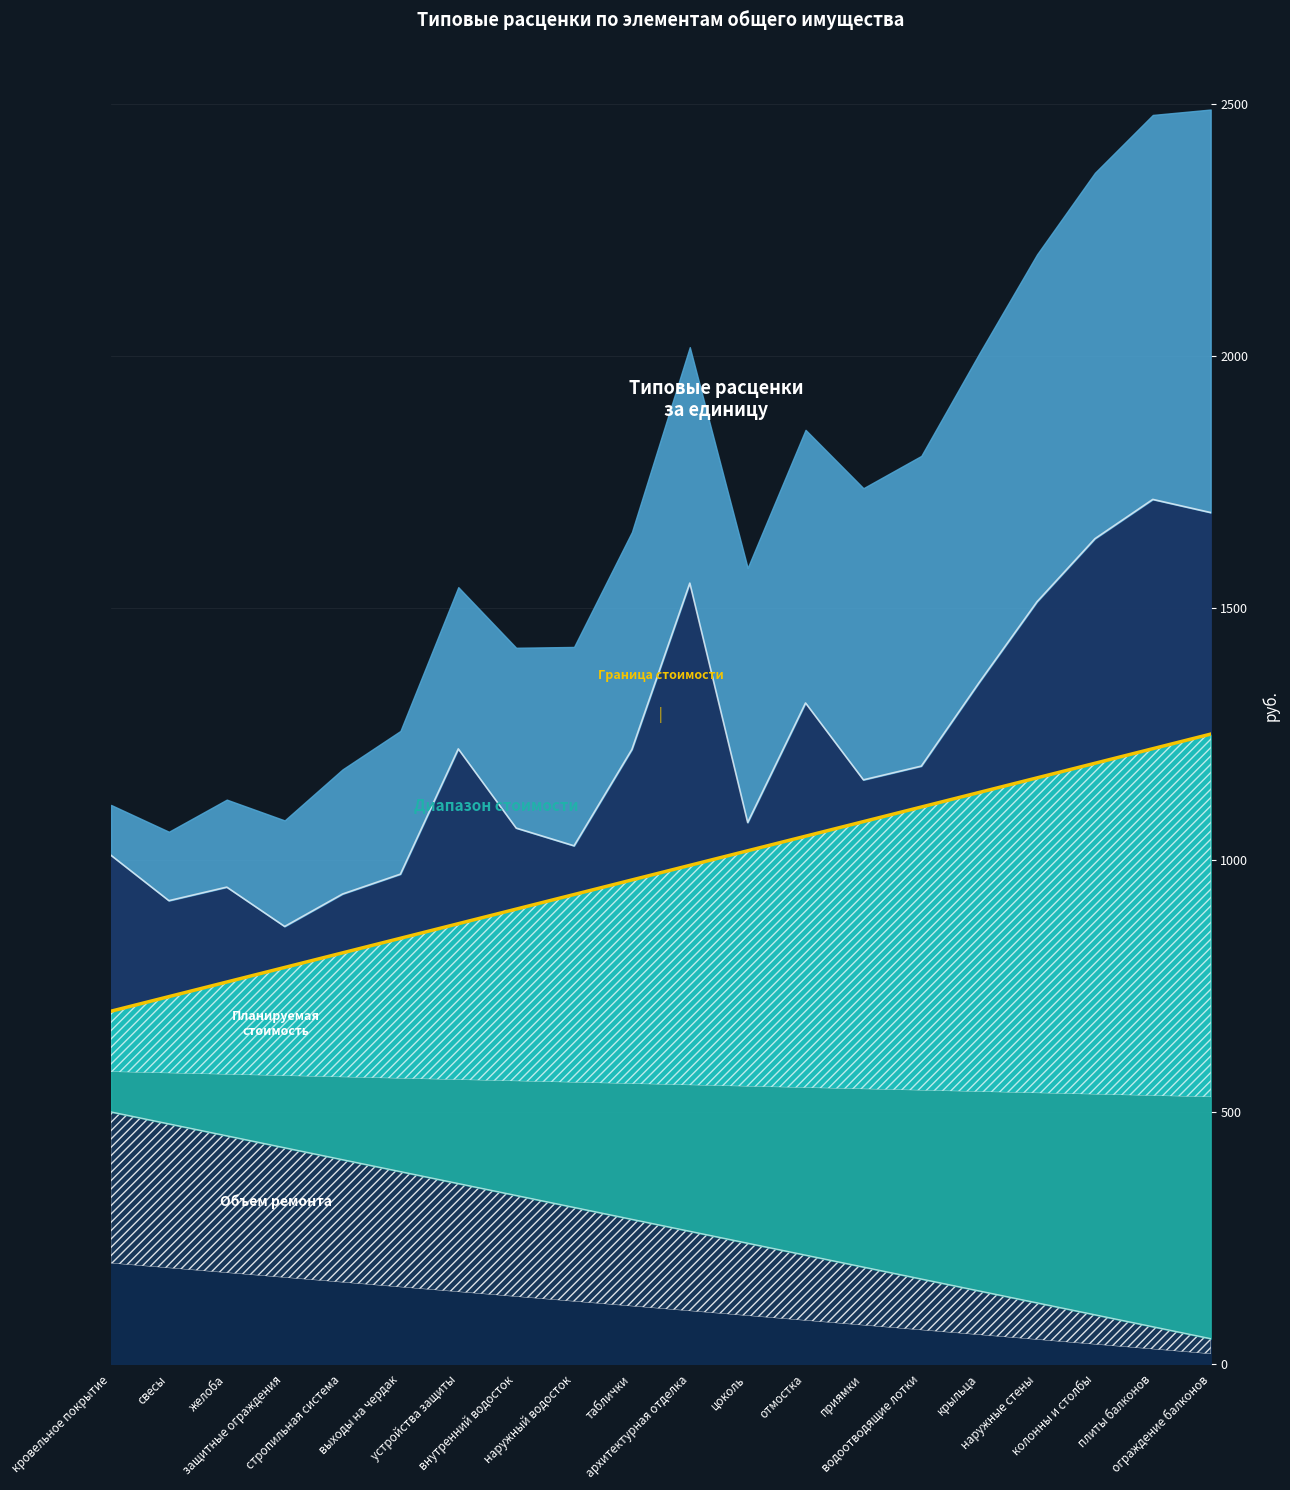

What is the change in value from устройства защиты to цоколь?

+144.7